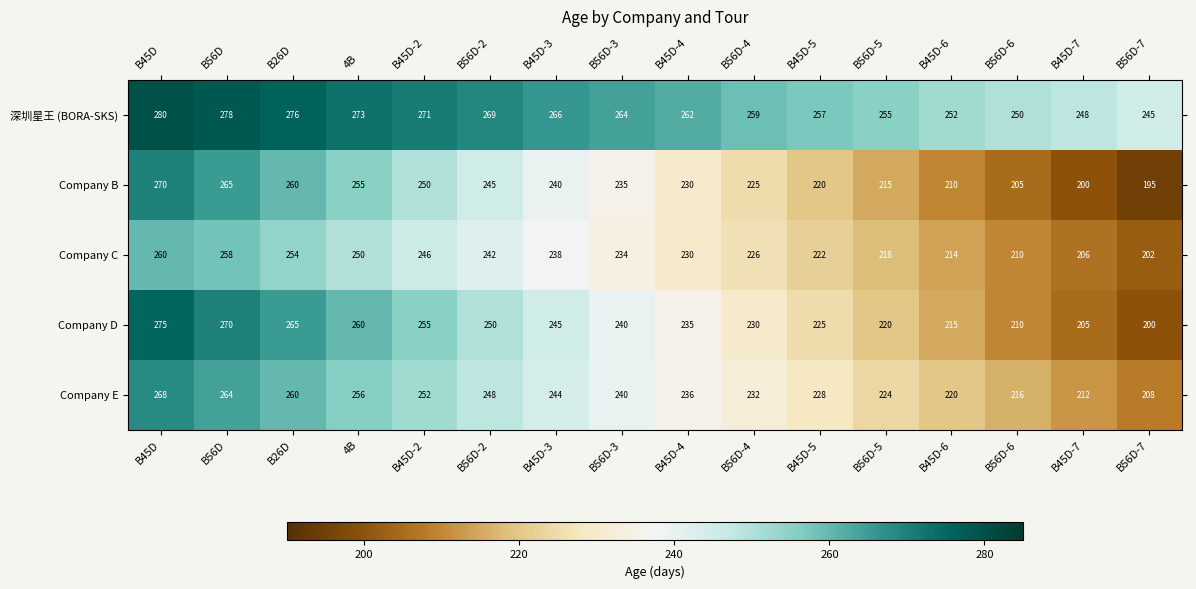

Rank the series by their maximum value, from highest to lowest.

深圳星王 (BORA-SKS), Company D, Company B, Company E, Company C